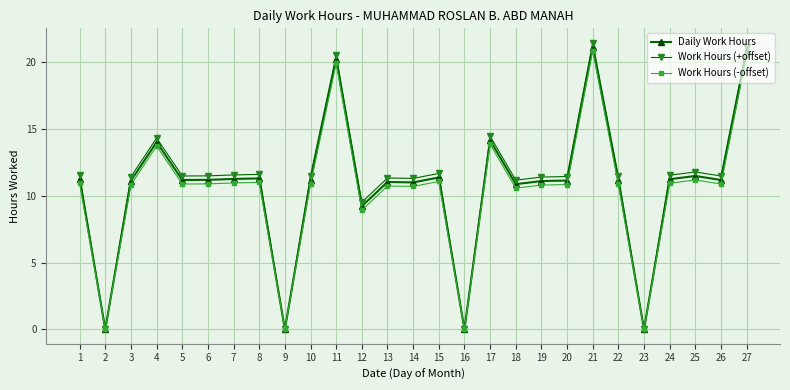

What is the maximum value for Work Hours (+offset)?

21.4